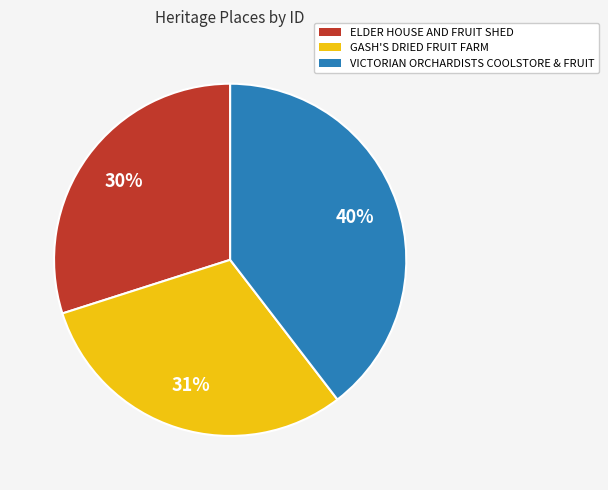

What is the largest slice in the pie chart?

VICTORIAN ORCHARDISTS COOLSTORE & FRUIT